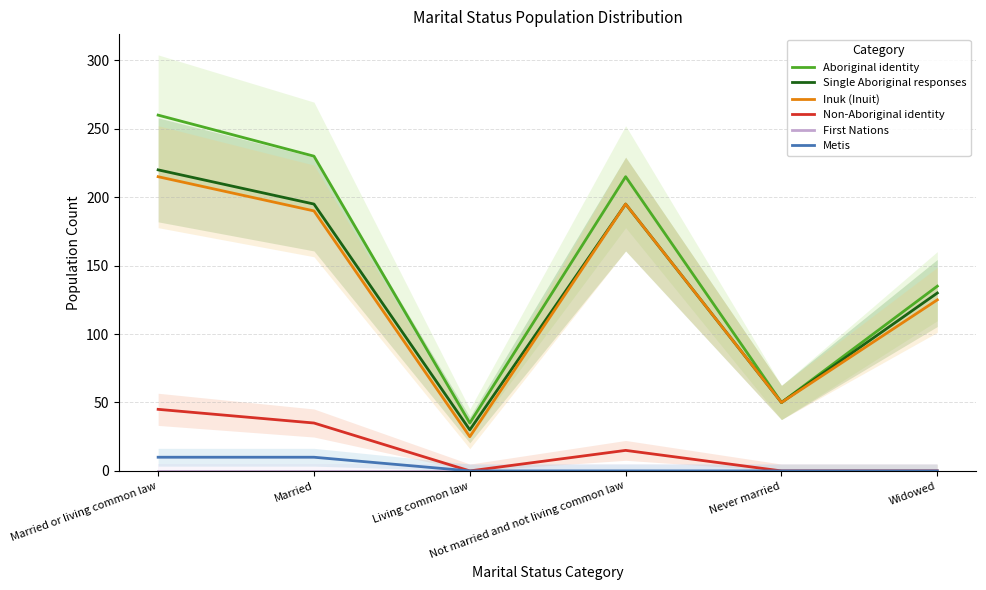

True or false: First Nations has more than 1 points higher than both neighbors.

False